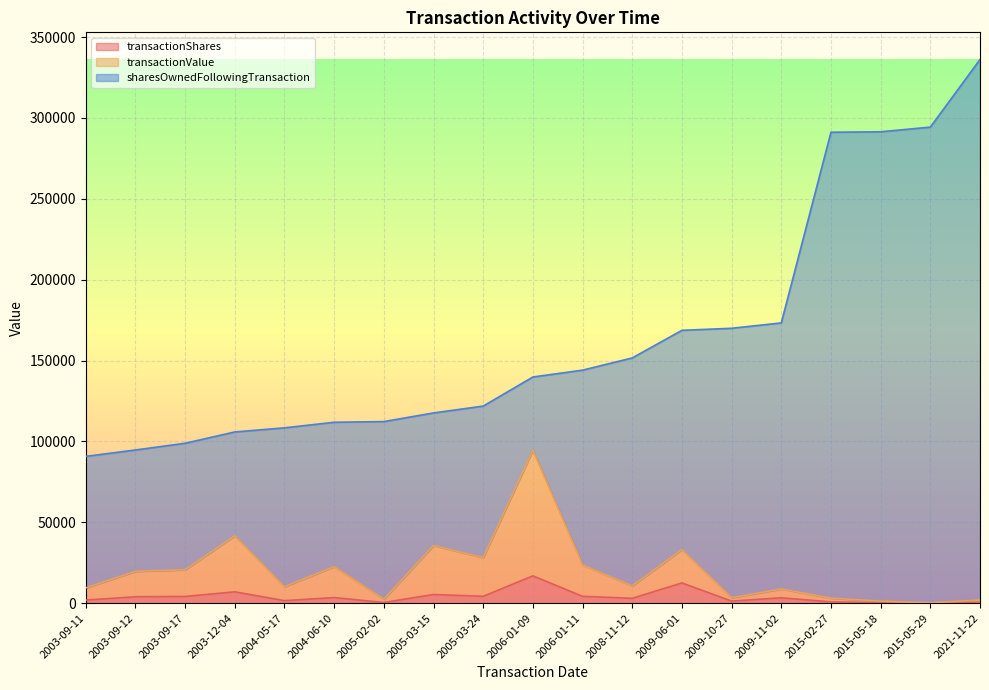

Which label corresponds to the smallest value in the chart?

2015-05-29